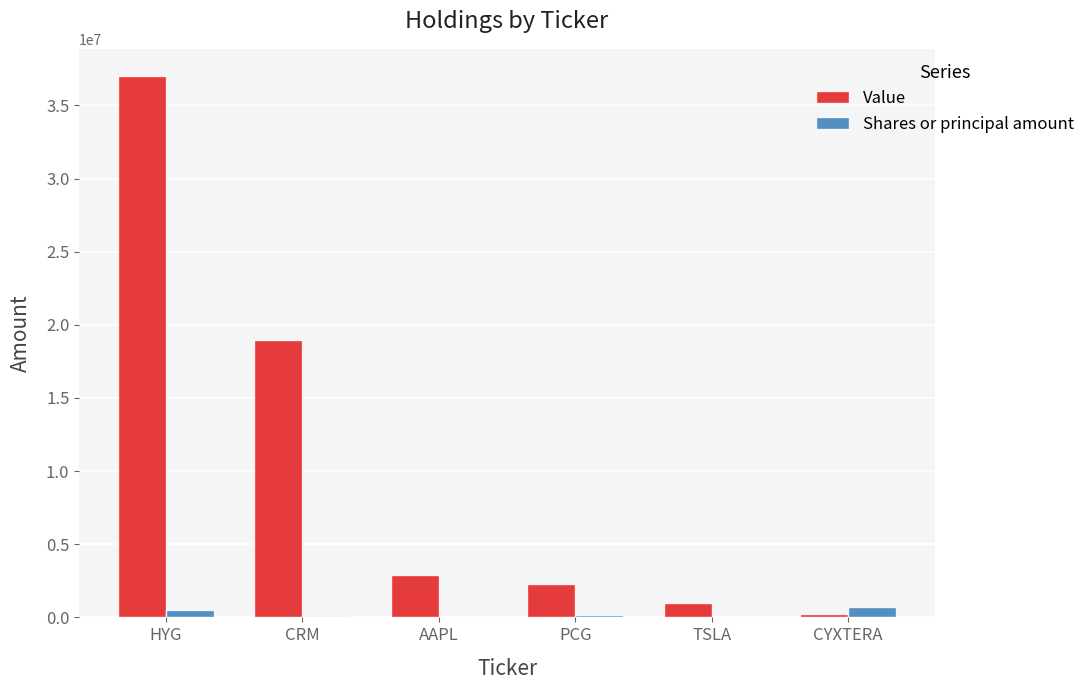

What is the sum of the Shares or principal amount values at HYG and TSLA?

494600